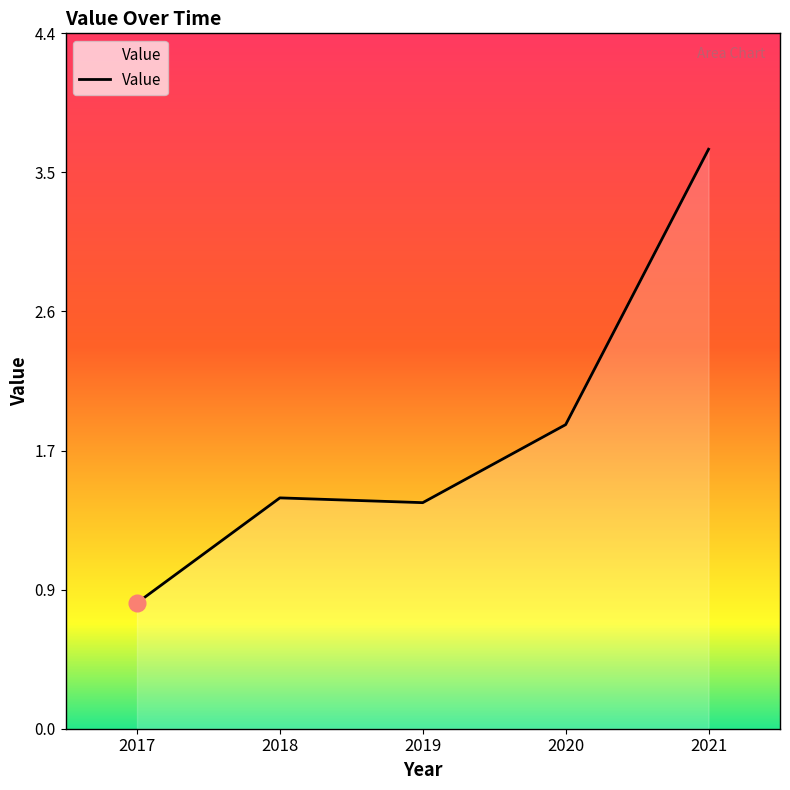

Does the chart have visible grid lines?

No